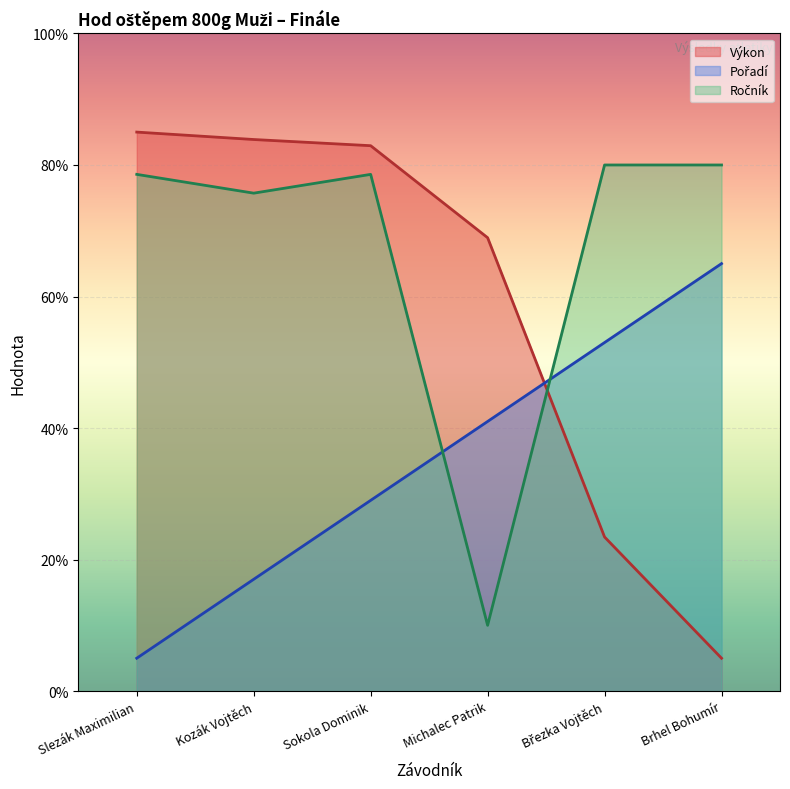

How many data points does each series have?

6